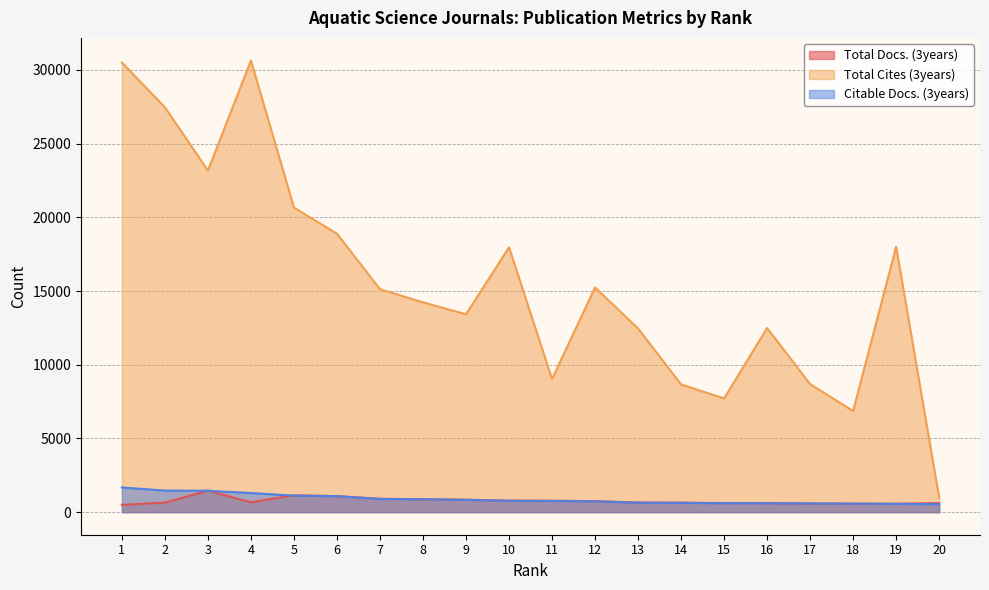

What is the difference between the maximum and second lowest values in the Citable Docs. (3years) series?

1109